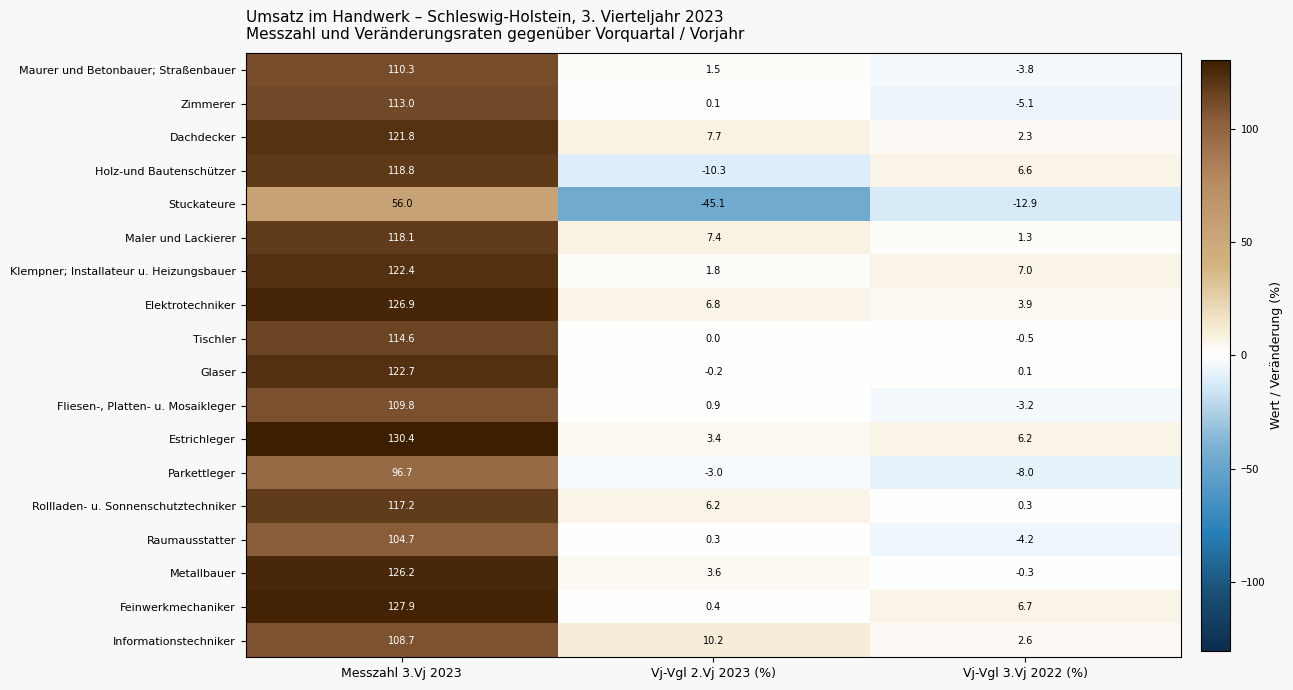

Which series has the widest spread of values?

Holz-und Bautenschützer